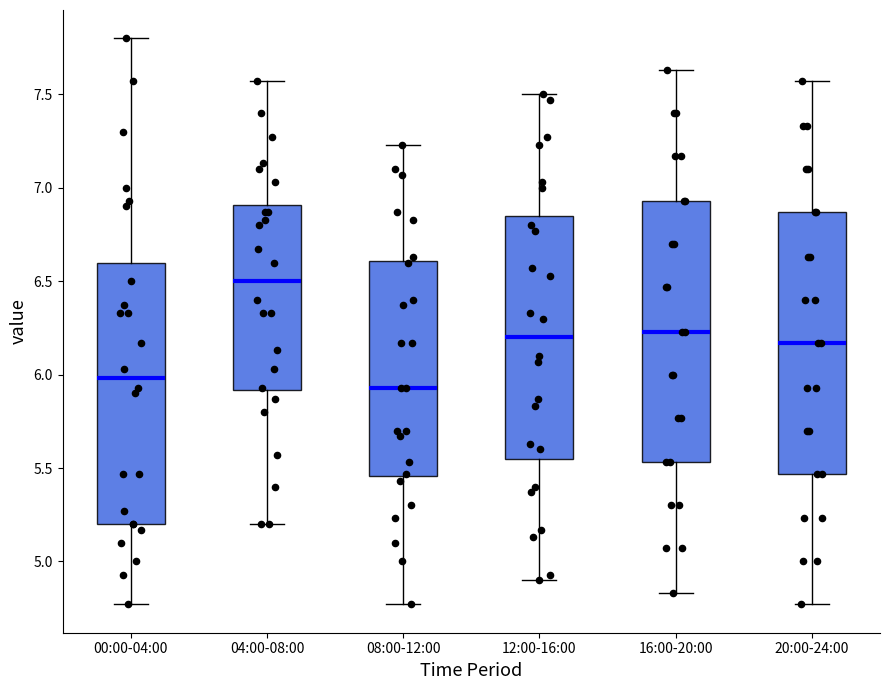

Where is the lower edge of the box for 12:00-16:00 on the y-axis? The values are not printed on the chart, so give them approximately, as read against the axis.

5.55